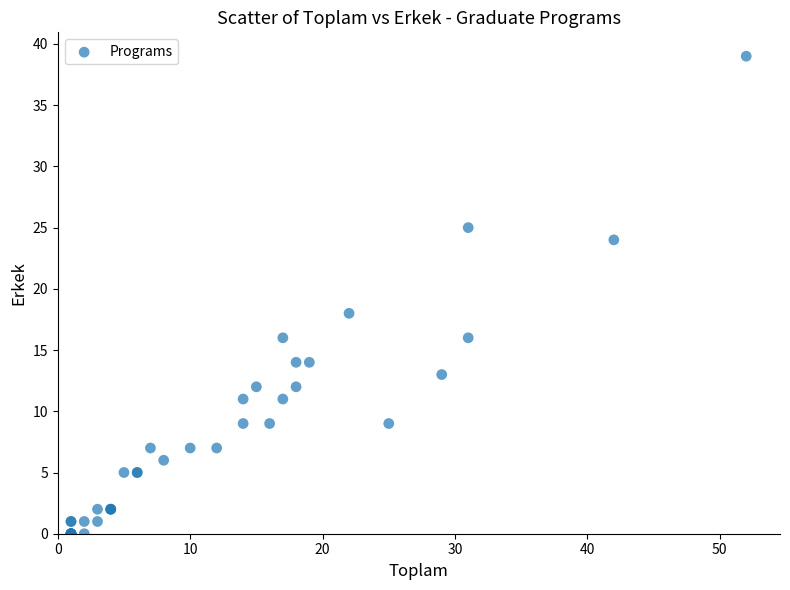

What Y value in the scatter plot is closest to 19?

18